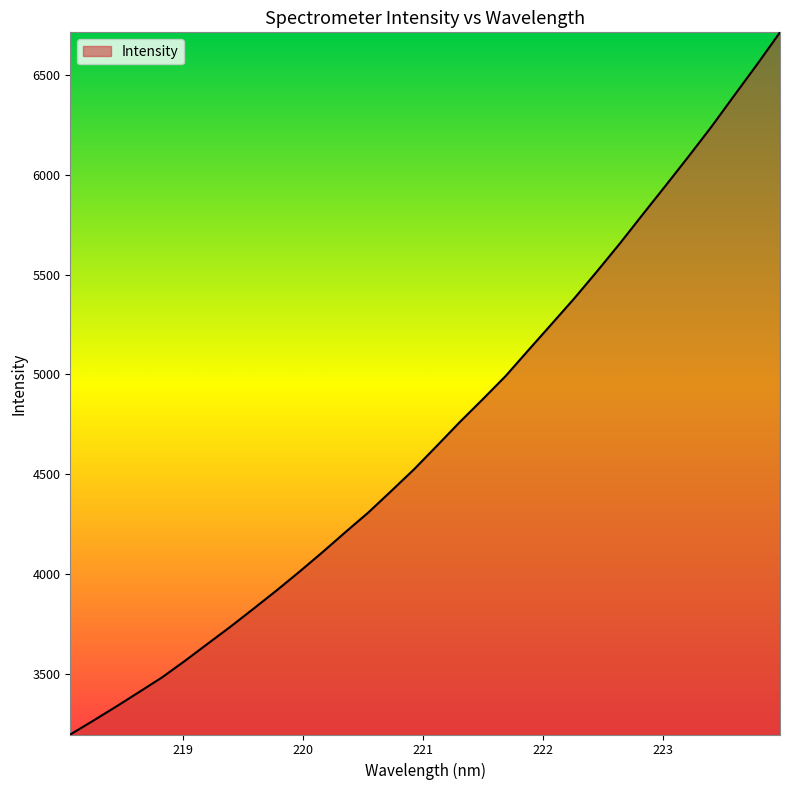

What is the greatest value displayed?

6712.2